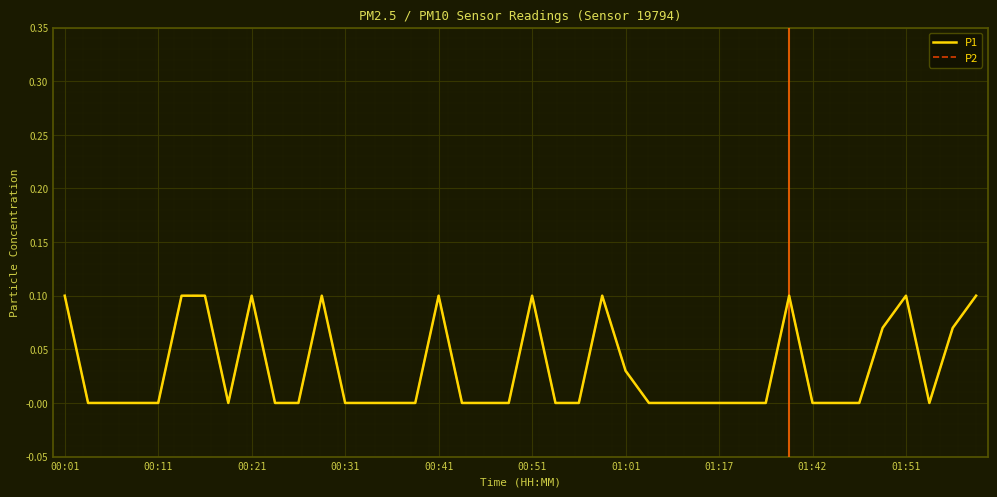

What is the difference between the maximum and minimum values in the P2 series?

0.1